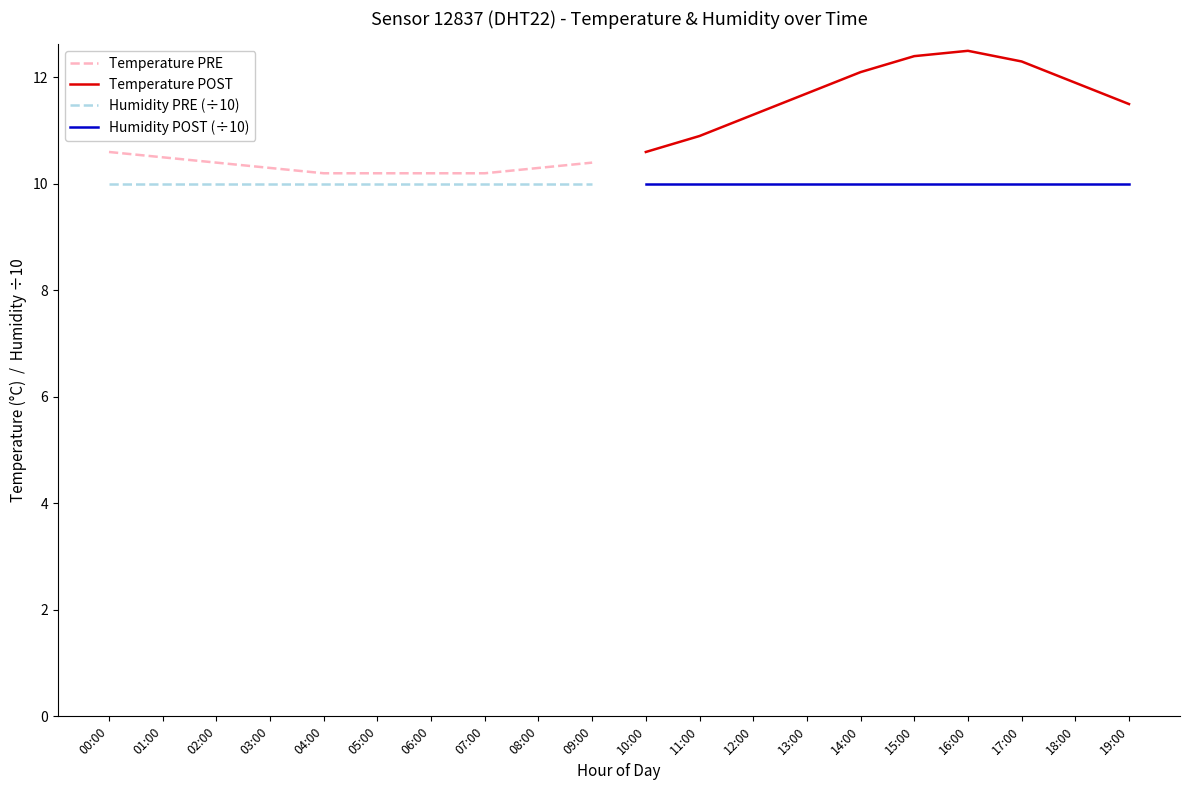

List the series in order of their peak value, highest first.

Temperature POST, Temperature PRE, Humidity PRE (÷10), Humidity POST (÷10)